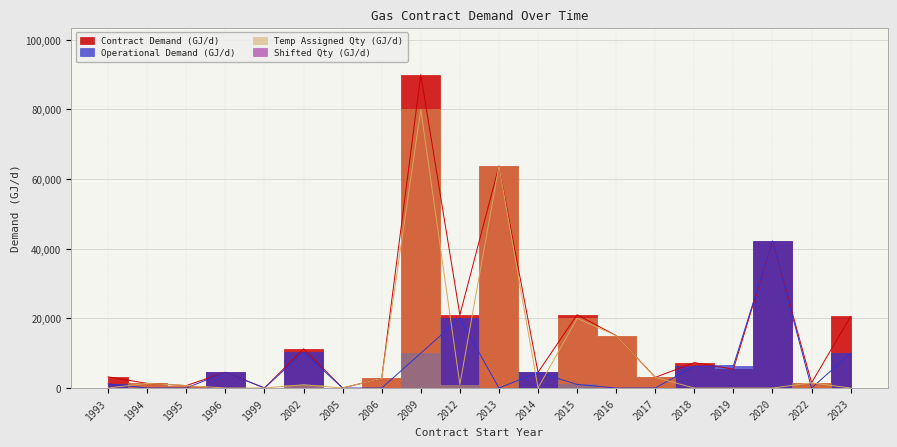

Which series changed the most between 1993 and 2019?

Operational Demand (GJ/d)